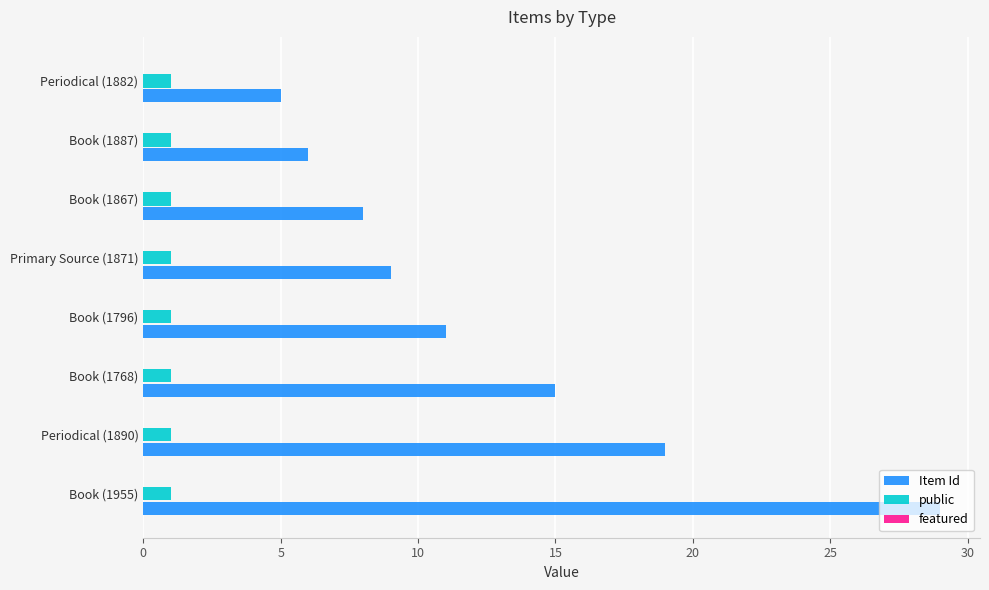

Between Book (1796) and Periodical (1882), which series saw the biggest shift?

Item Id